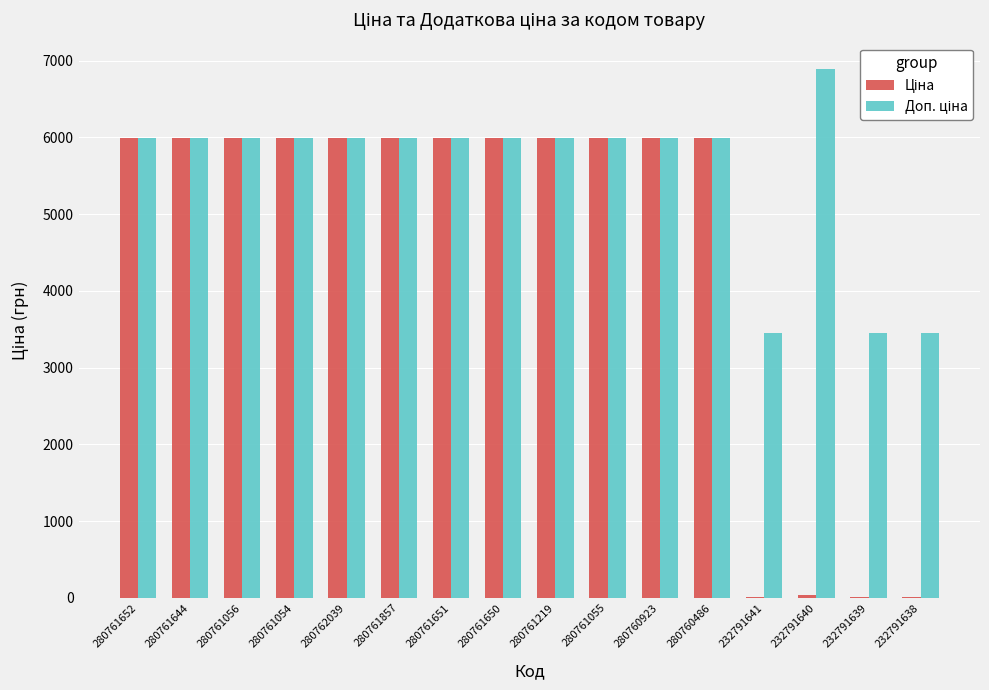

How many distinct data groups are displayed?

2